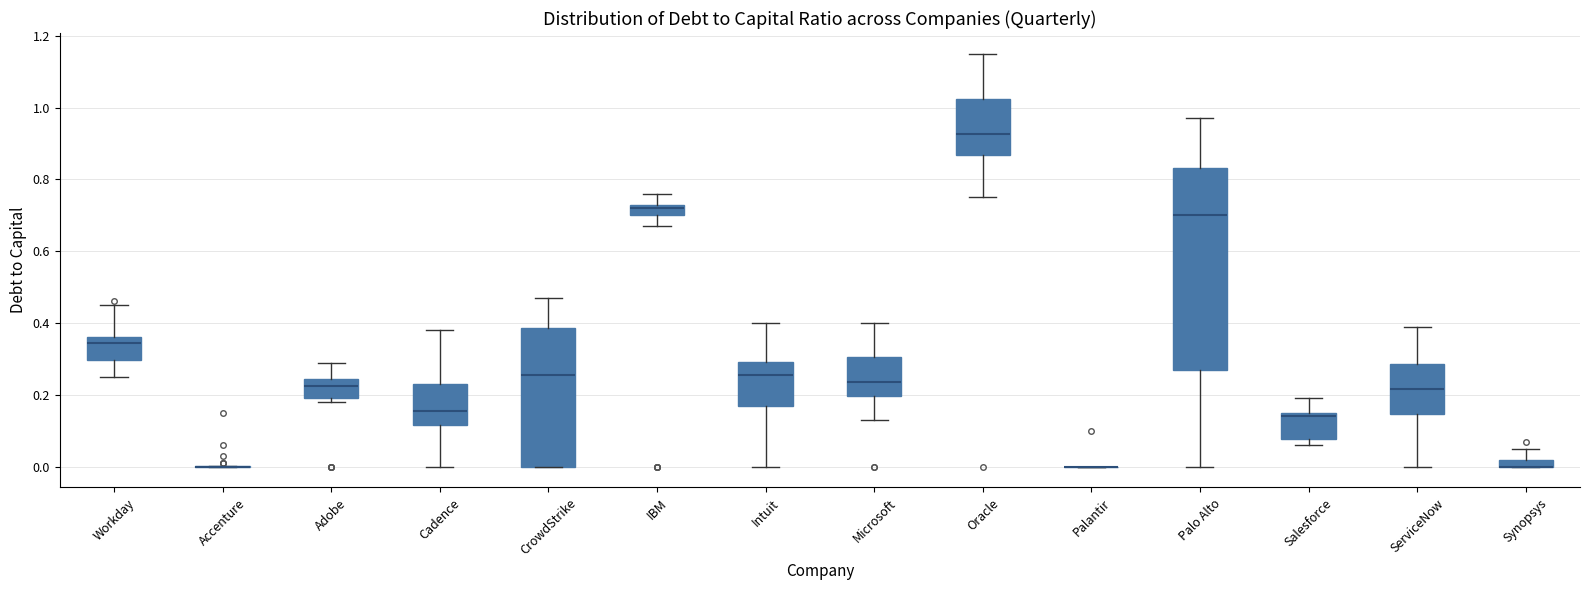

Which box is the tallest, from its lower edge to its upper edge?

Palo Alto